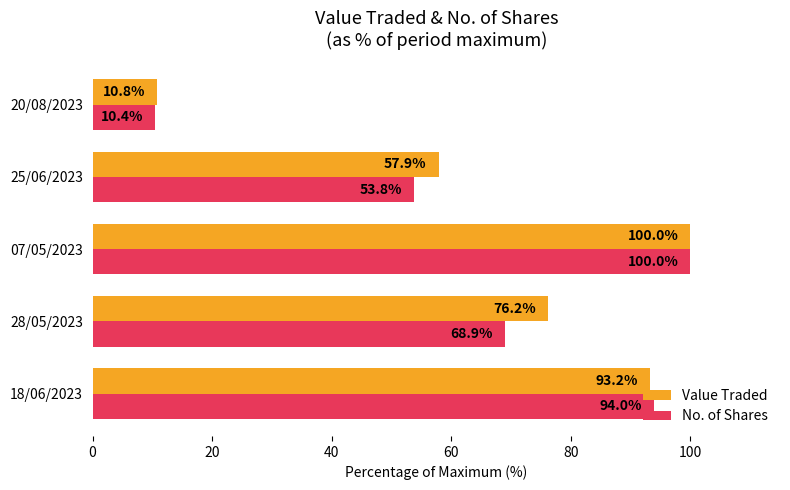

The value of No. of Shares at 20/08/2023 is 14.8. True or false?

False